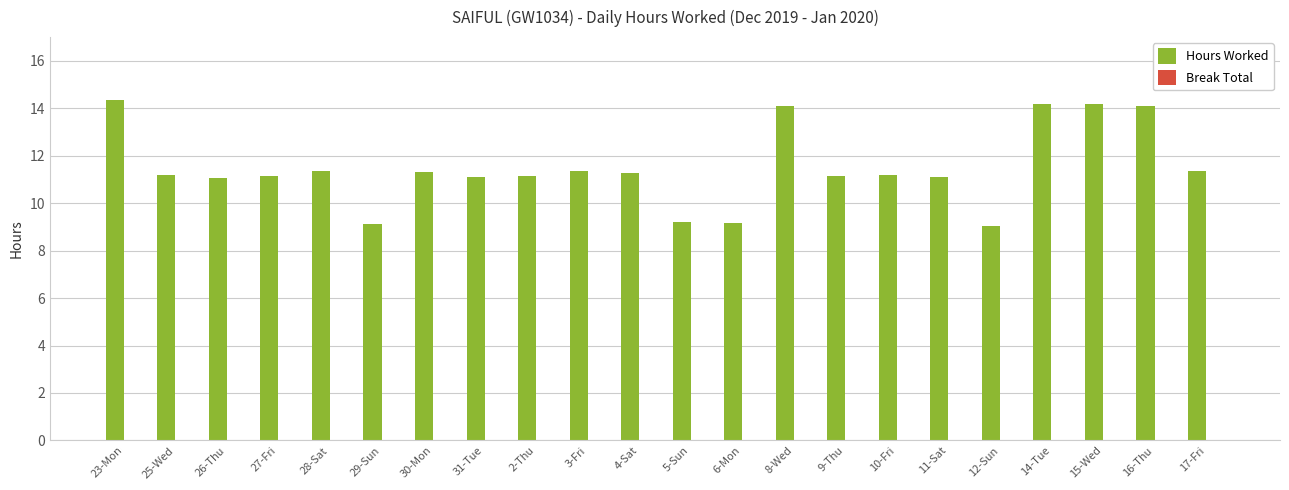

What is the label of the 16th bar from the left?

10-Fri